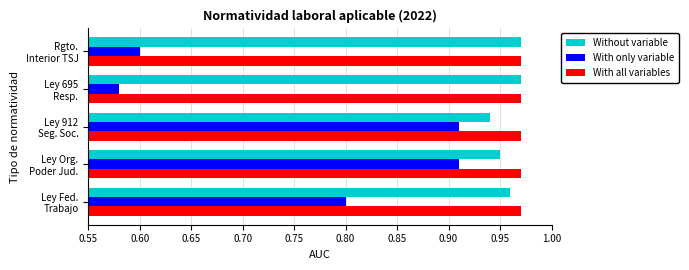

Count the Without variable values in the range 0 to 1.

5